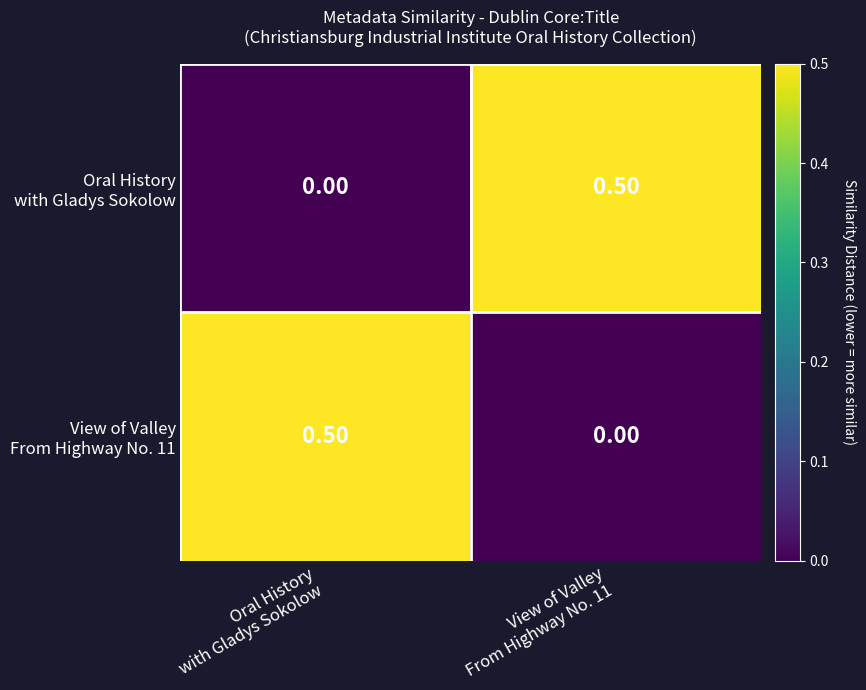

What is the maximum value shown in the chart?

0.5